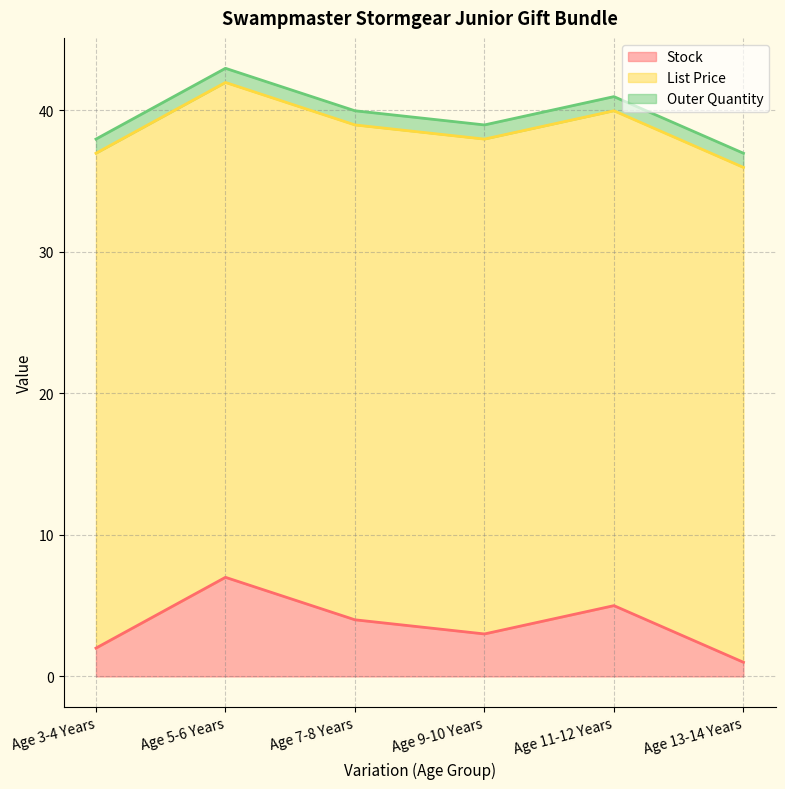

Which has a higher value, Age 5-6 Years or Age 9-10 Years?

Age 5-6 Years